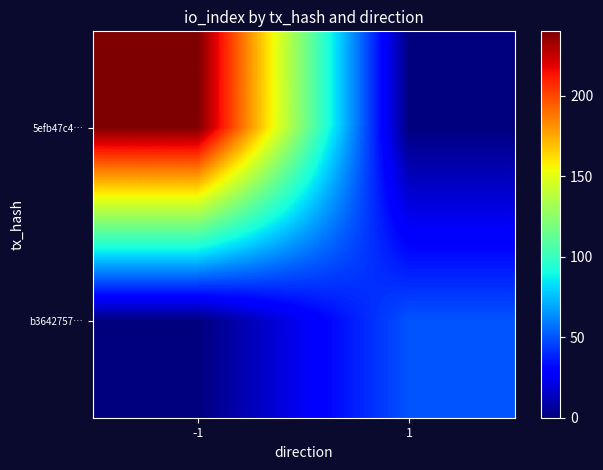

What is the maximum value shown in the chart?

240